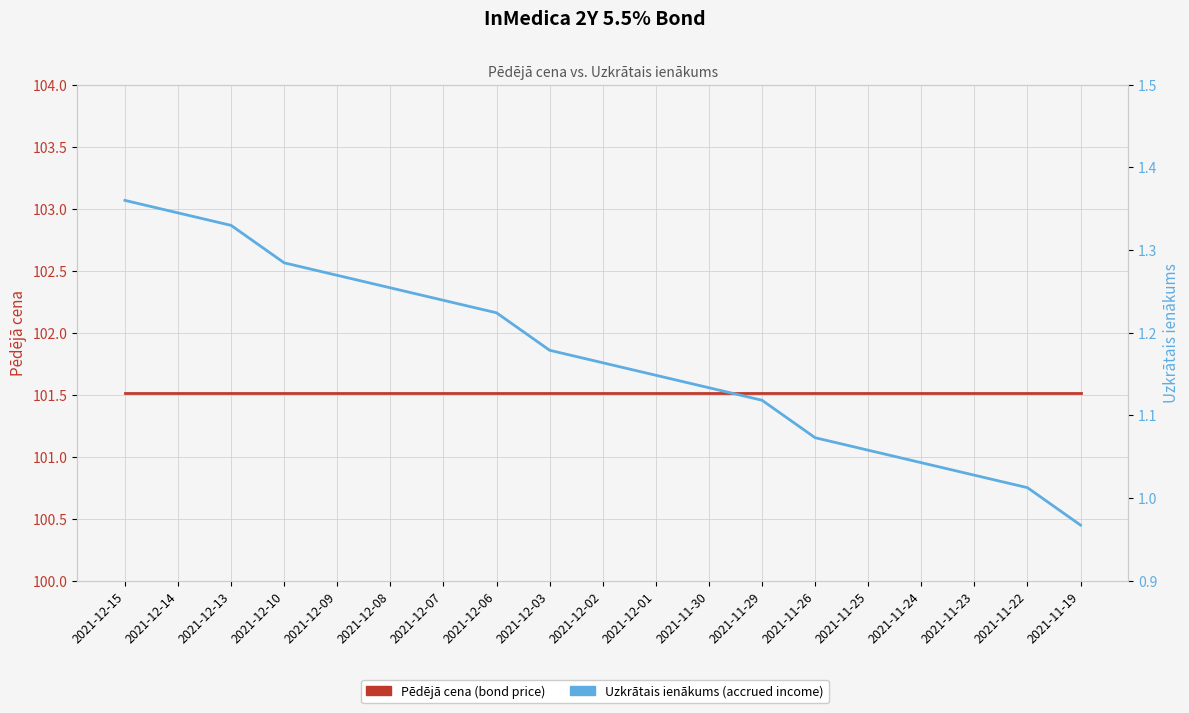

True or false: Uzkrātais ienākums and Pēdējā cena intersect in this chart.

False